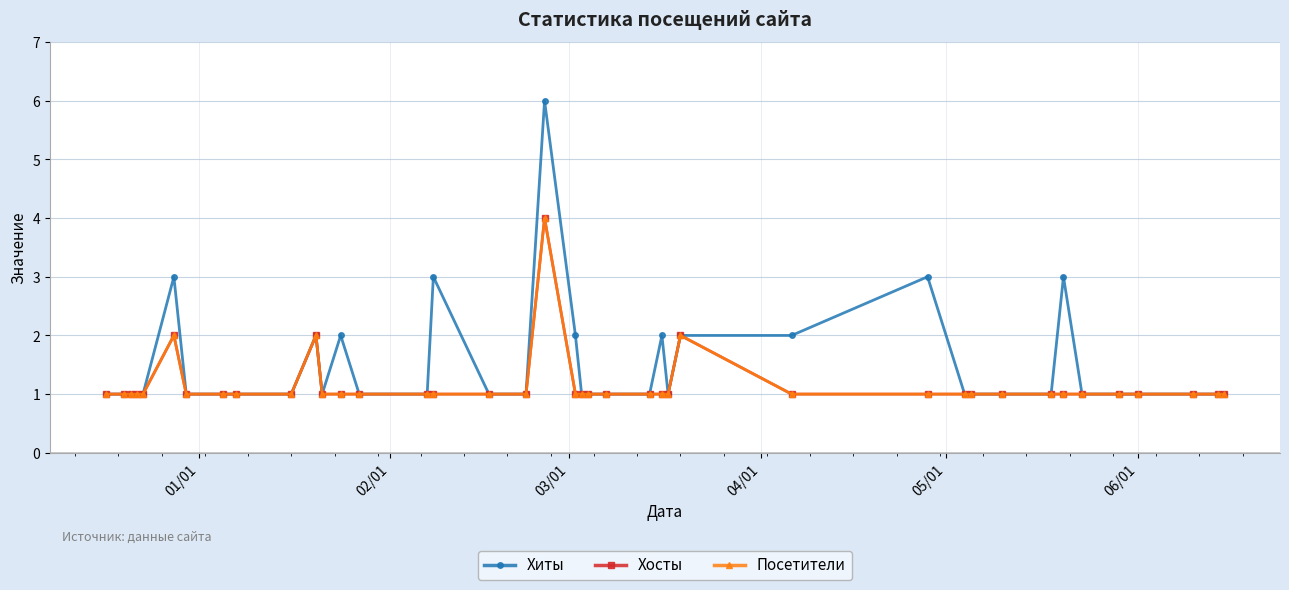

True or false: Посетители and Хосты cross at least once.

False